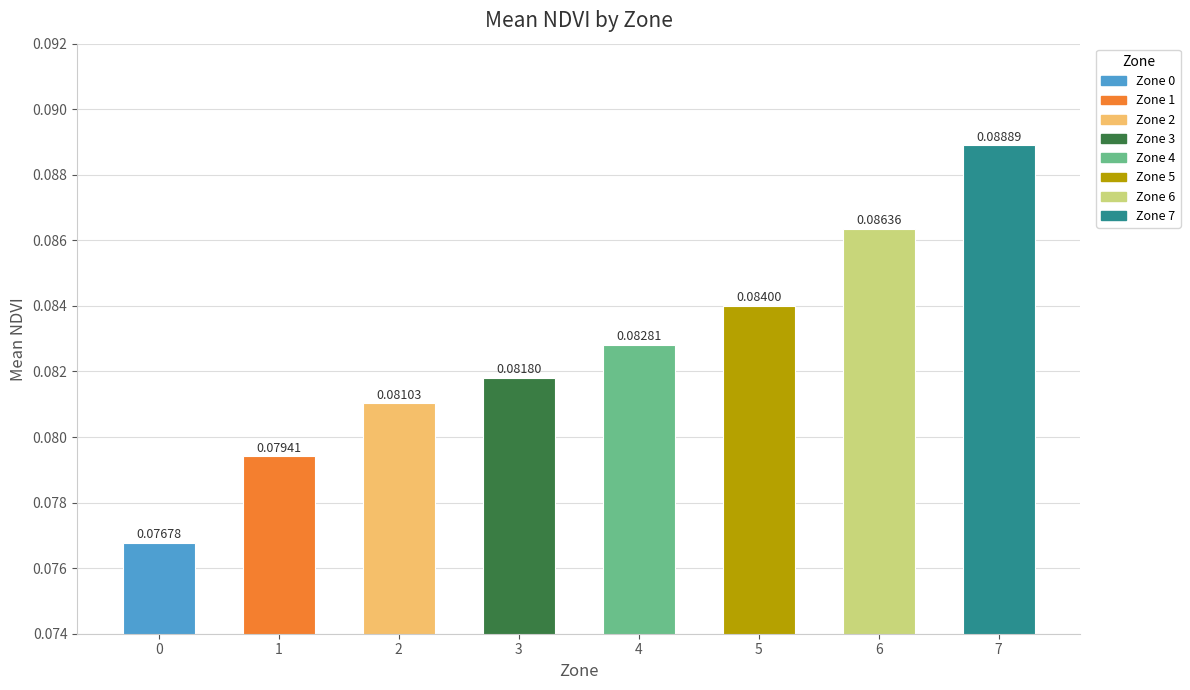

List the labels in order of value, largest first.

7, 6, 5, 4, 3, 2, 1, 0